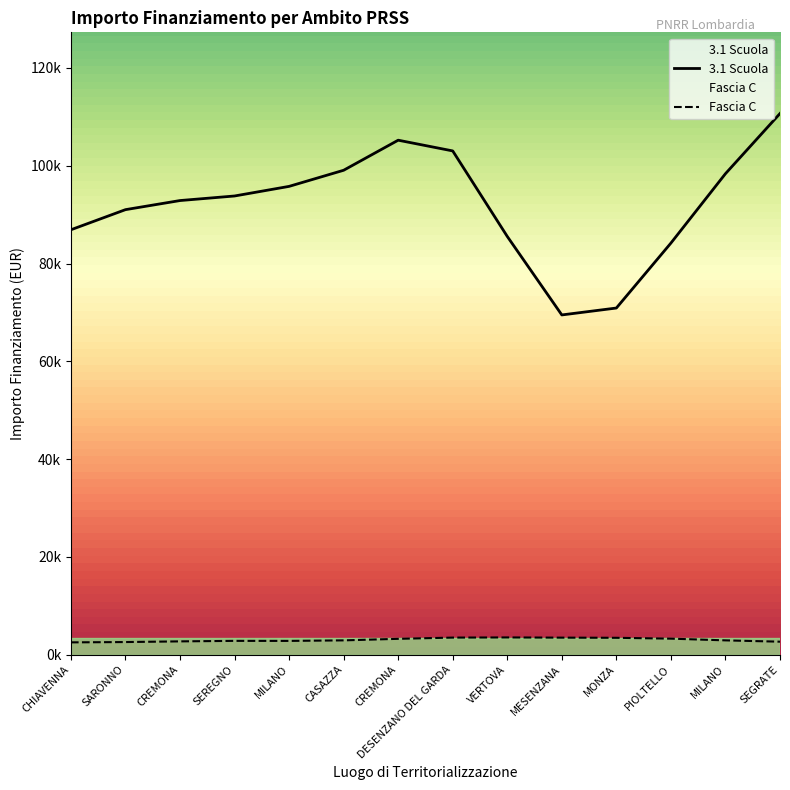

In Fascia C, how many points are higher than both neighbors (excluding endpoints)?

3